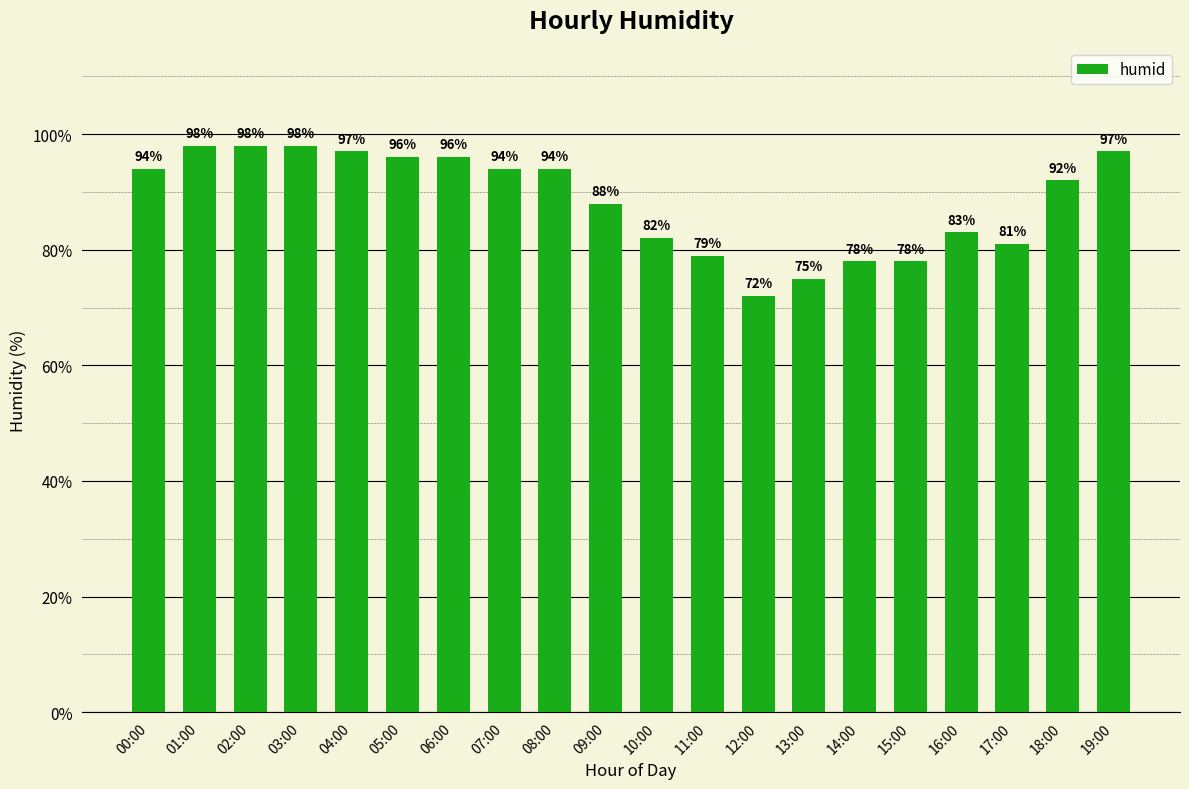

How many categories are shown in the chart?

20